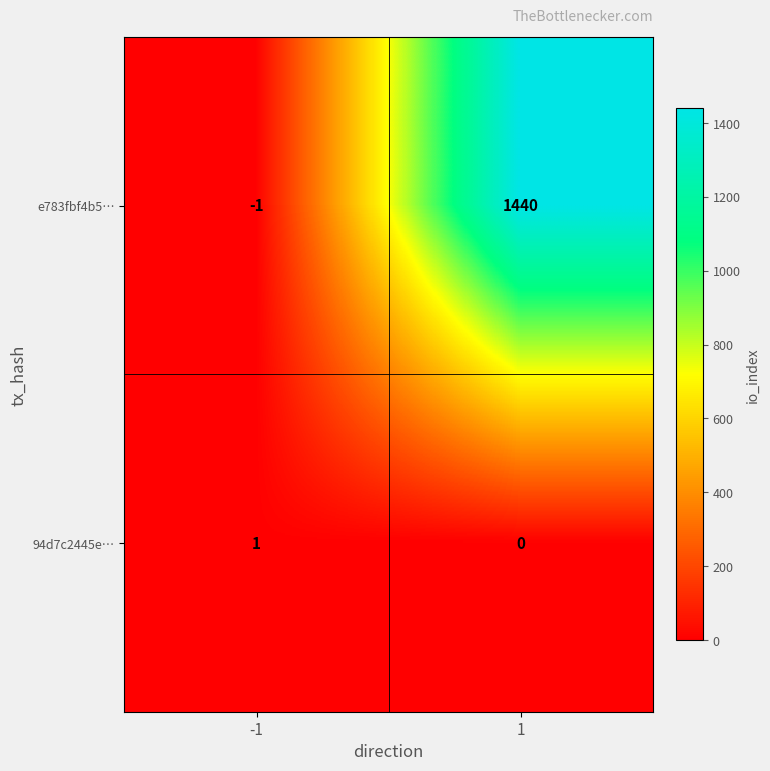

How many distinct data groups are displayed?

2